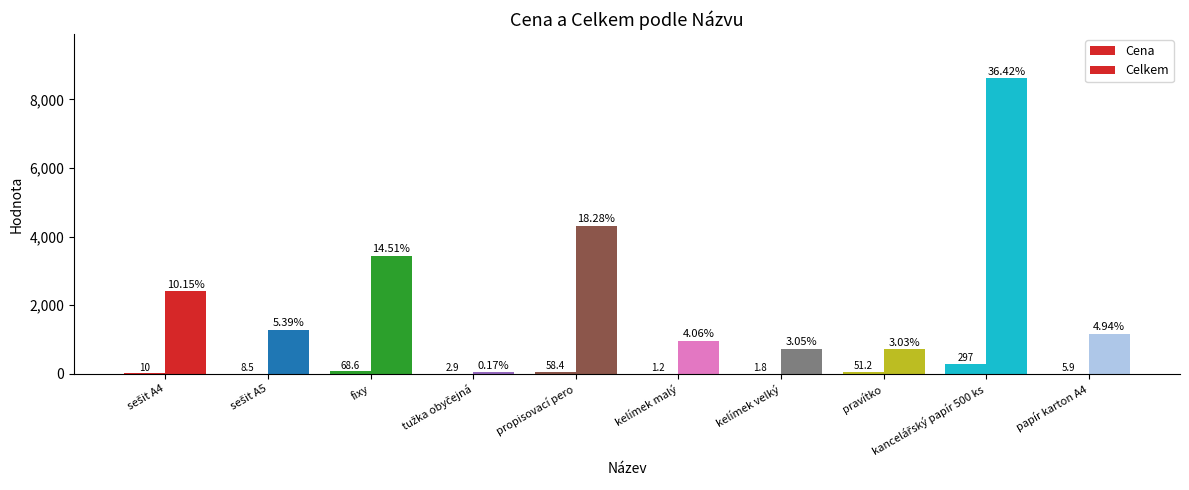

List the series in order of their overall mean, lowest first.

Cena, Celkem